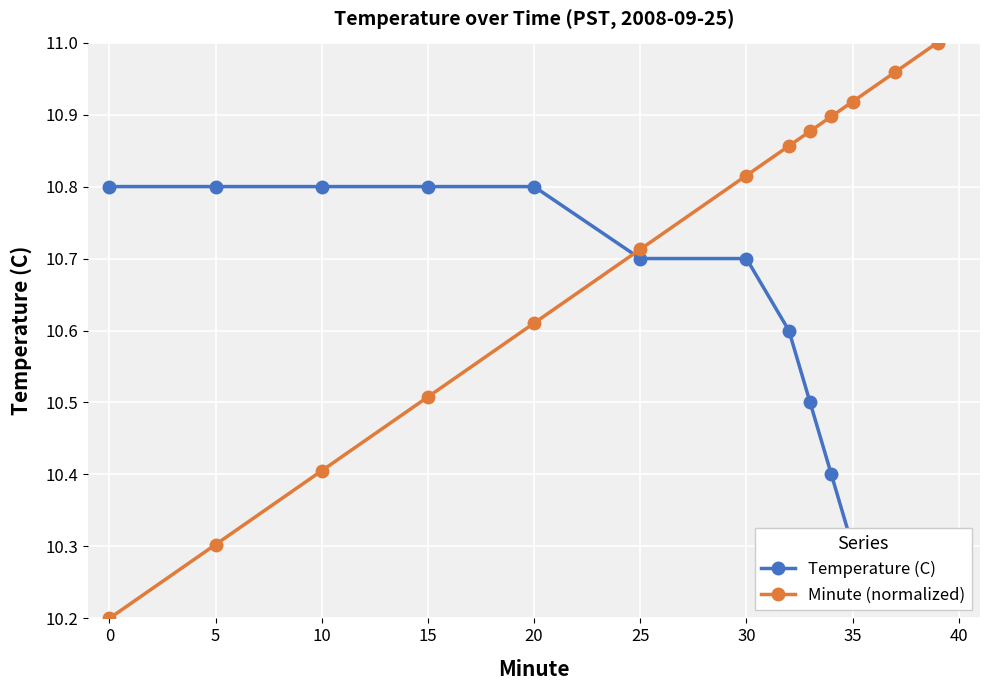

Which series has the largest range (max minus min)?

Minute (normalized)